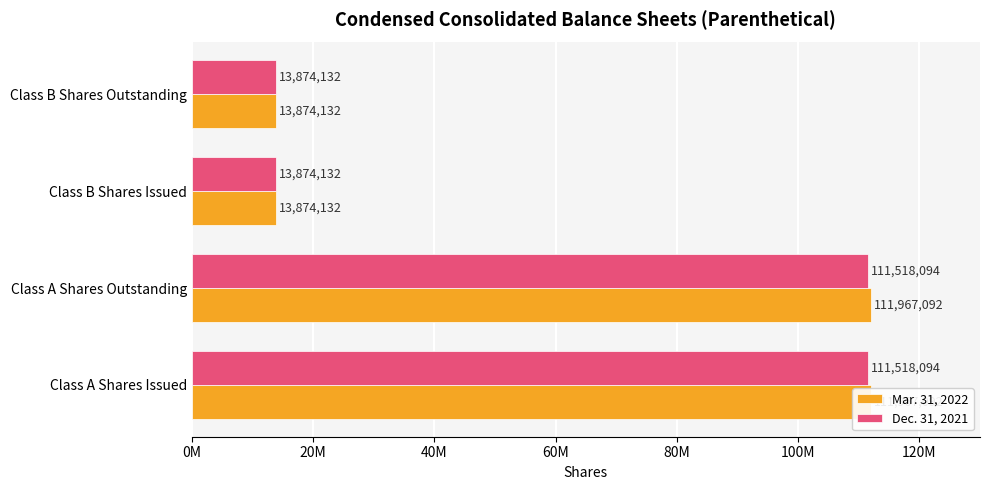

How many groups of bars are there?

4